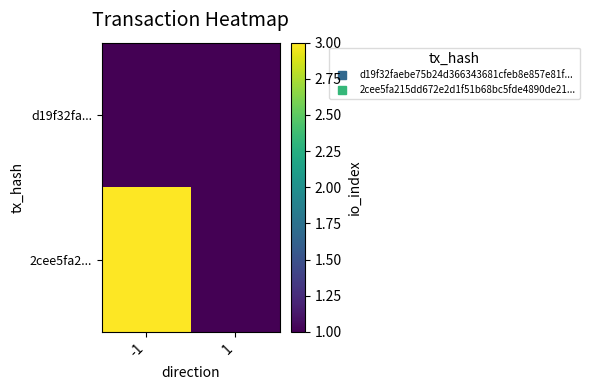

What is the total value across all series at 1?

2